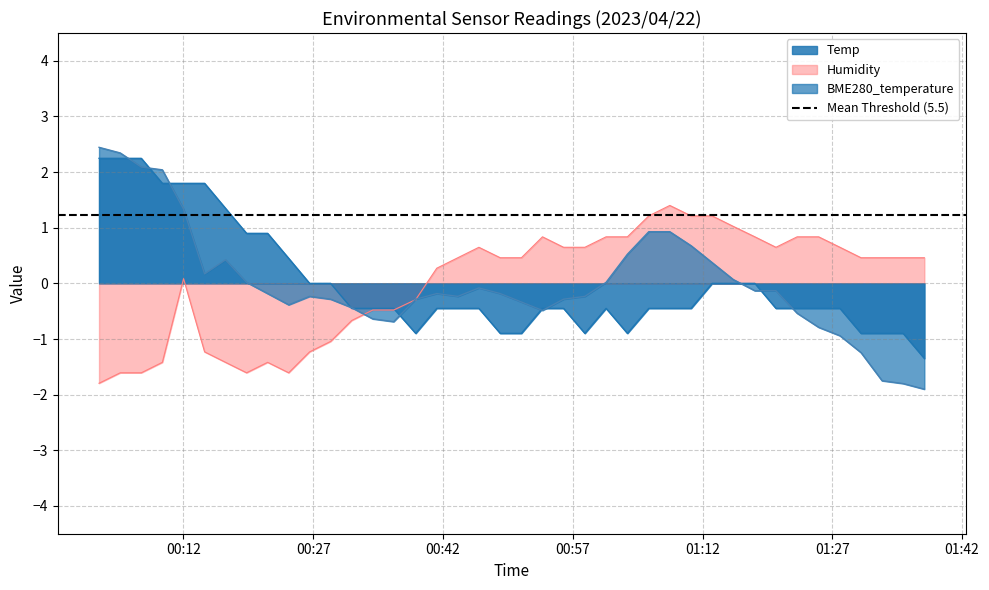

How many values in the BME280_temperature series exceed 0?

15